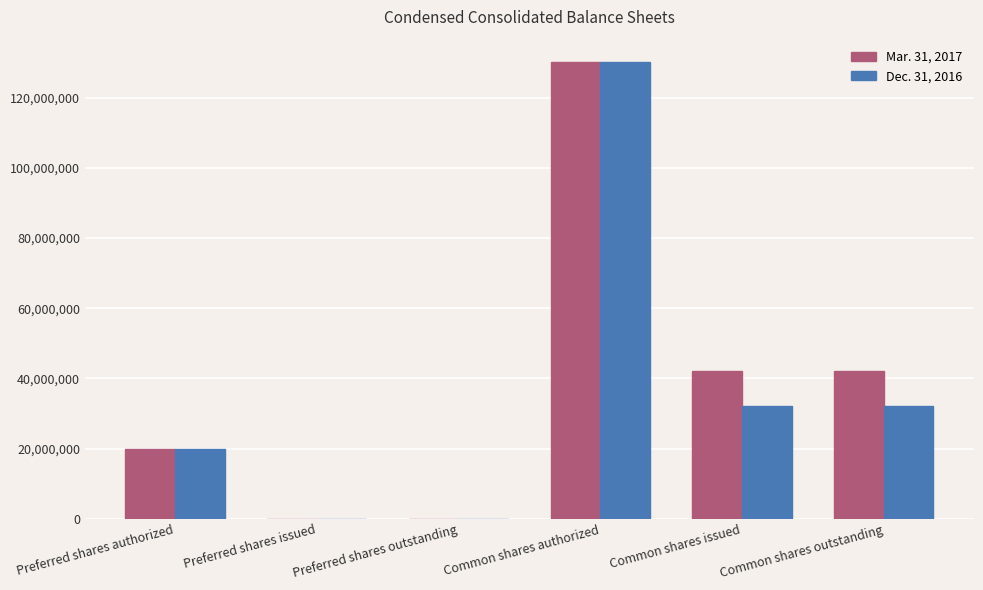

The Dec. 31, 2016 series shows -88857906 at Preferred shares issued. True or false?

False